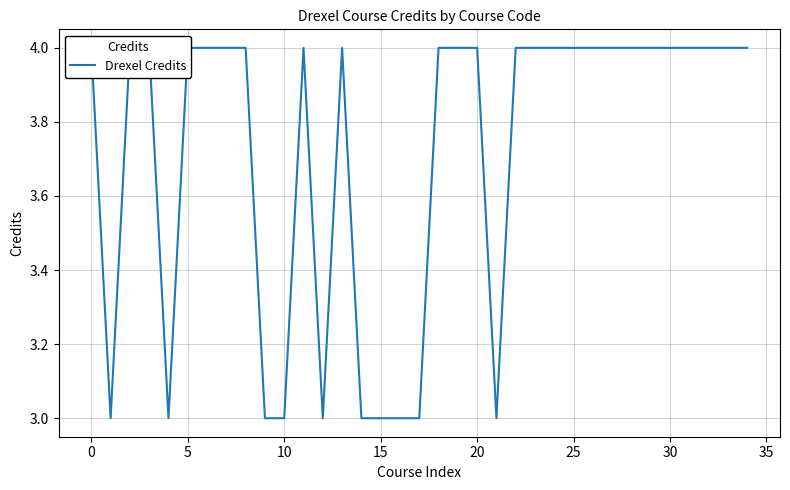

True or false: the data has more than 2 interior local peaks.

False